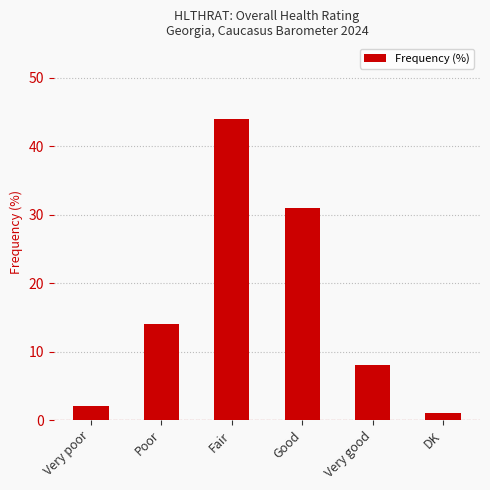

Reading left to right, list all the values displayed in this chart.

Very poor=2	Poor=14	Fair=44	Good=31	Very good=8	DK=1